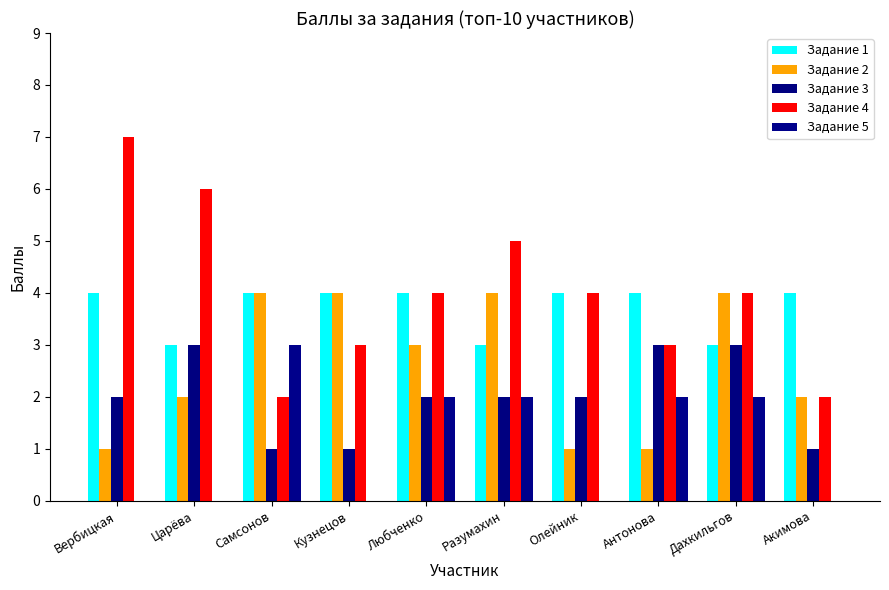

What is the label of the 7th bar from the left?

Олейник